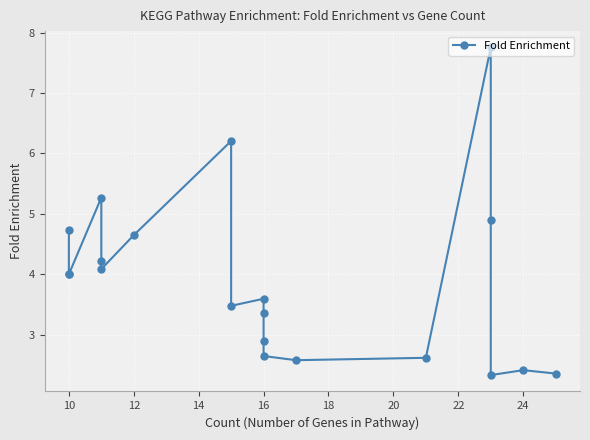

The chart shows a value of 1.0 at 12. True or false?

False